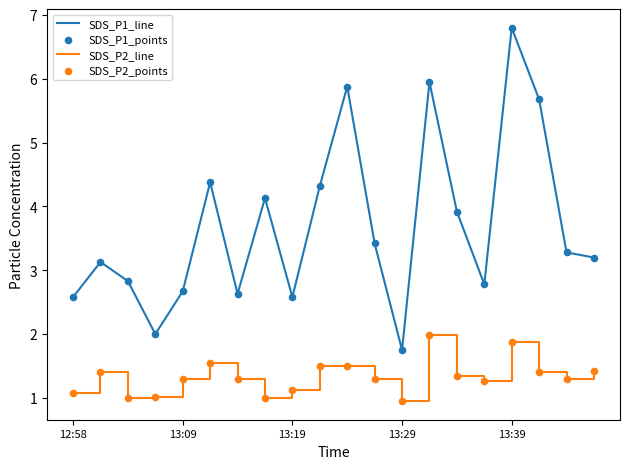

Which series has the largest total across all categories?

SDS_P1_line